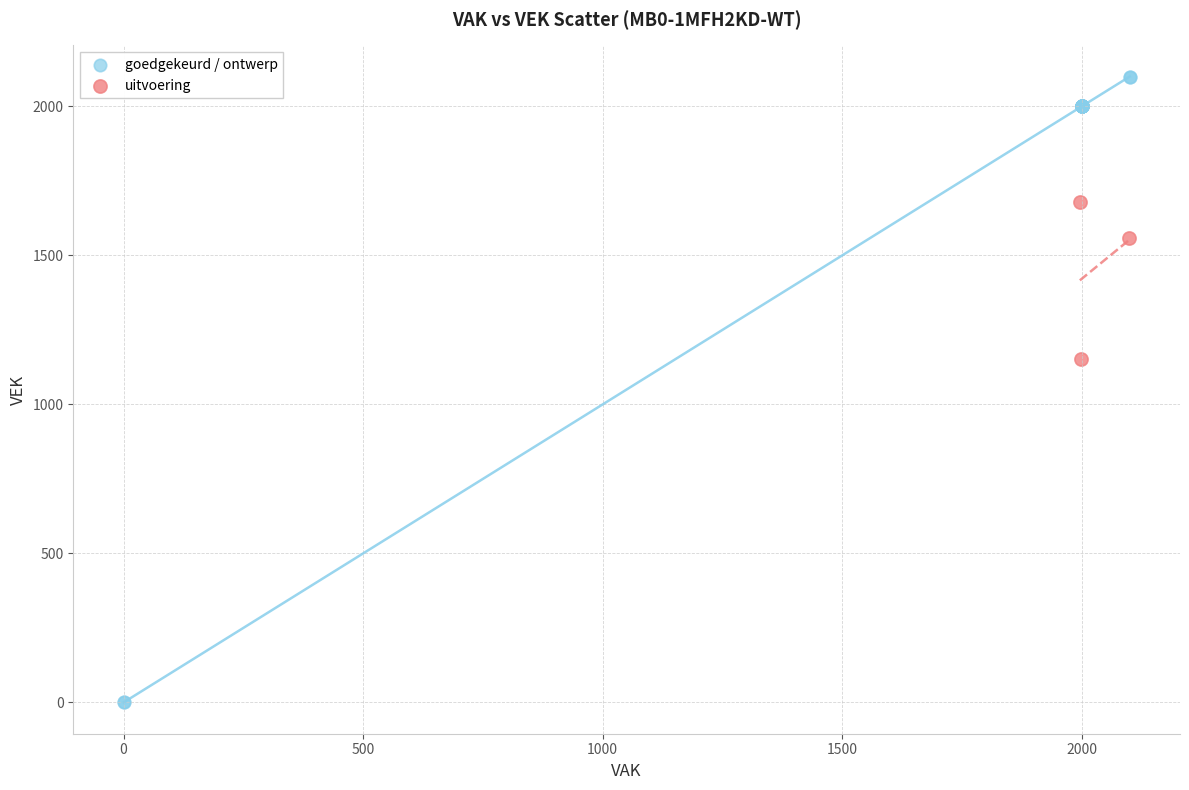

Which series has the widest spread of Y values?

goedgekeurd / ontwerp